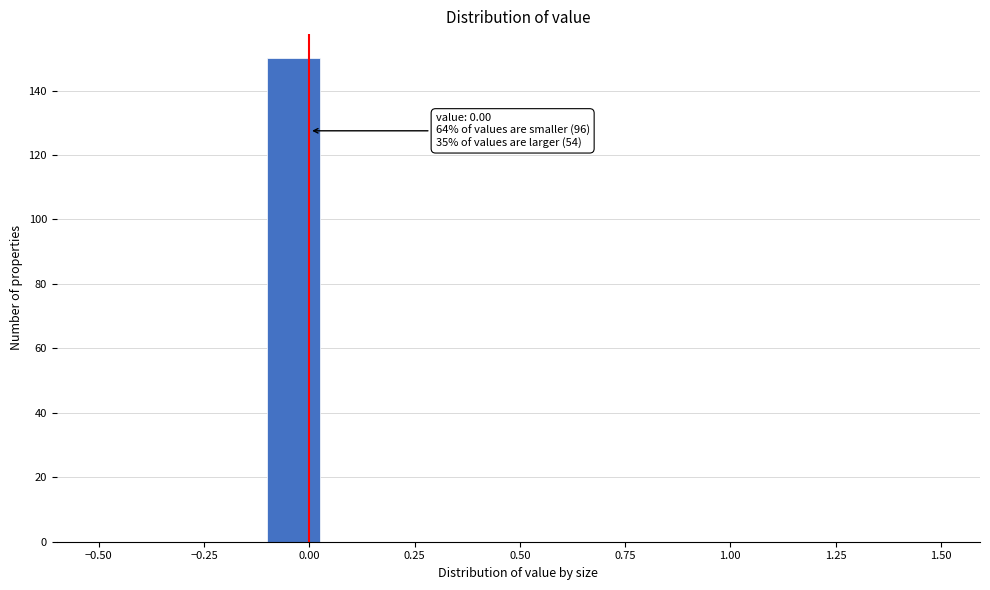

Read against the x-axis, roughly where is the centre of the tallest bar?

-0.05